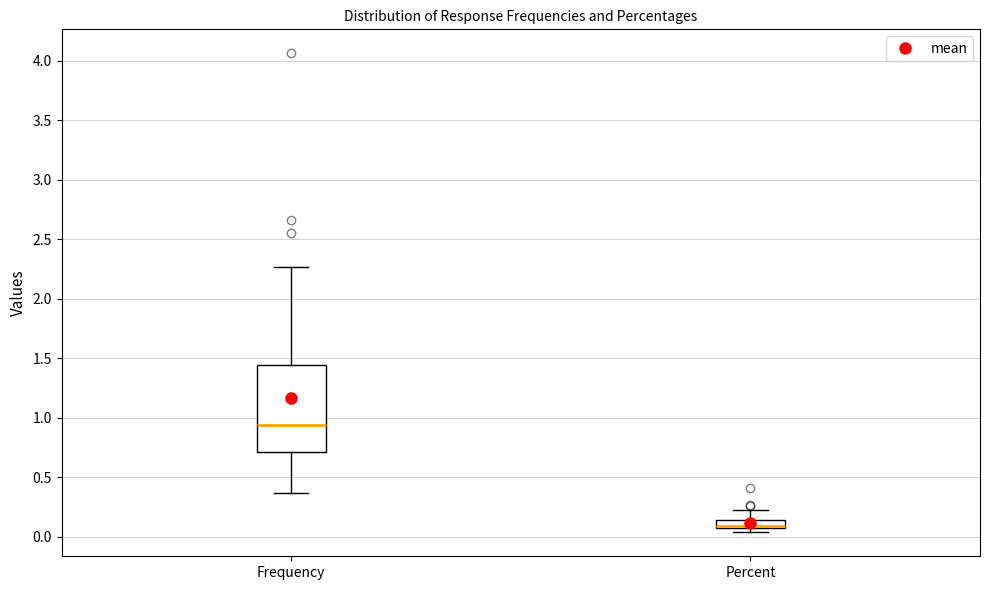

Which box is the tallest, from its lower edge to its upper edge?

Frequency